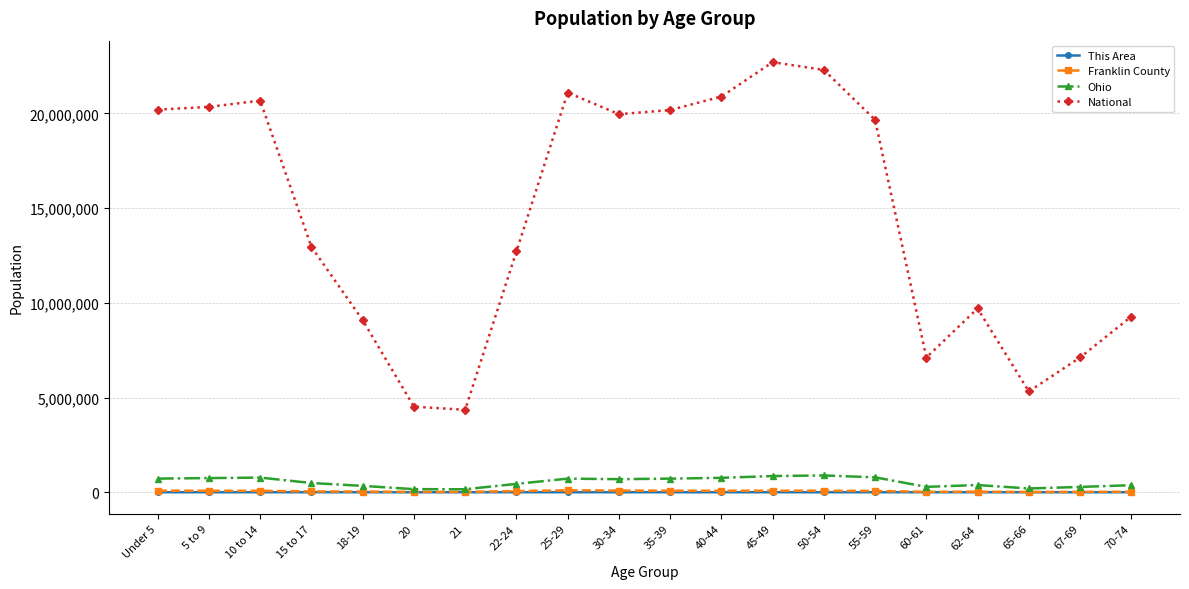

The This Area series shows 785 at Under 5. True or false?

True